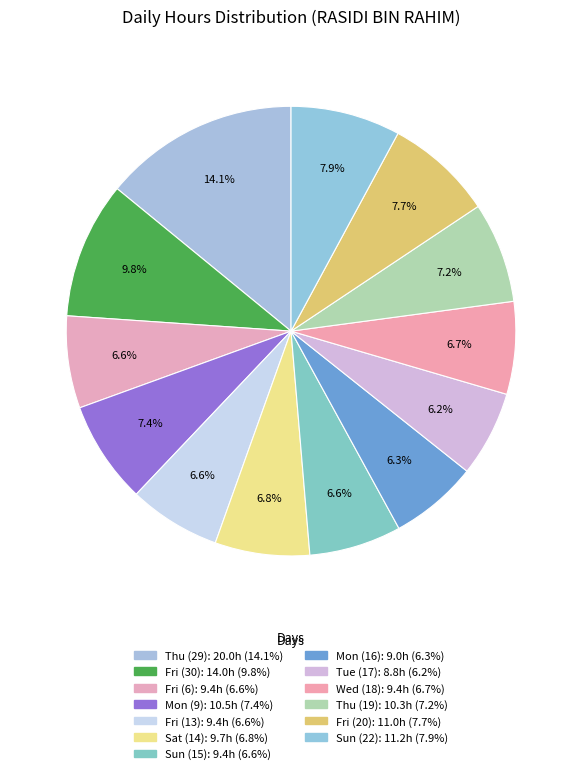

Is it true that Tue (17) is 14% of the pie?

False